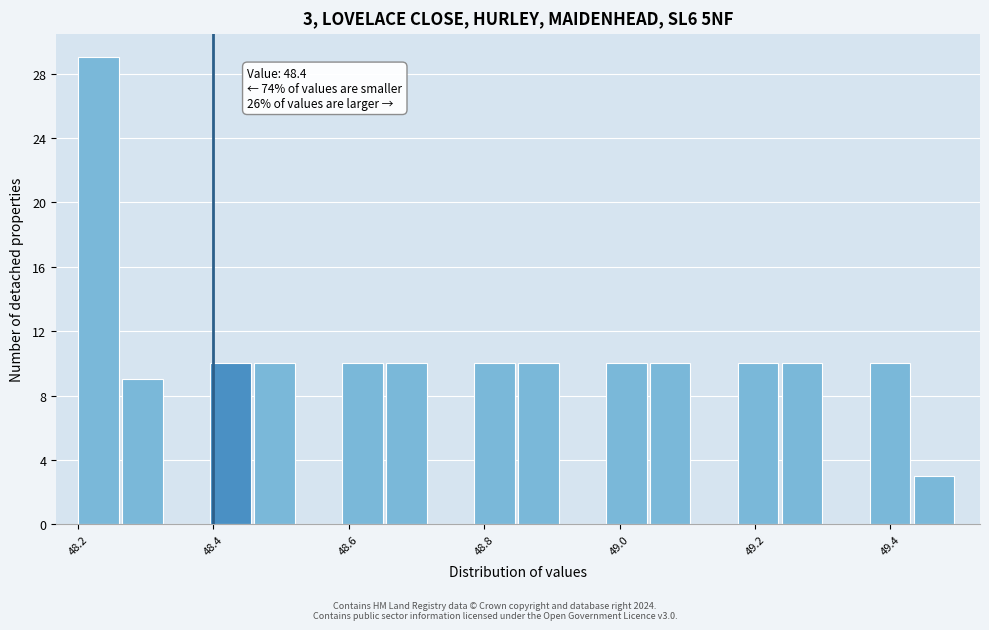

Around what value on the x-axis is the tallest bar? Give the approximate position of its centre, as read against the axis.

48.22